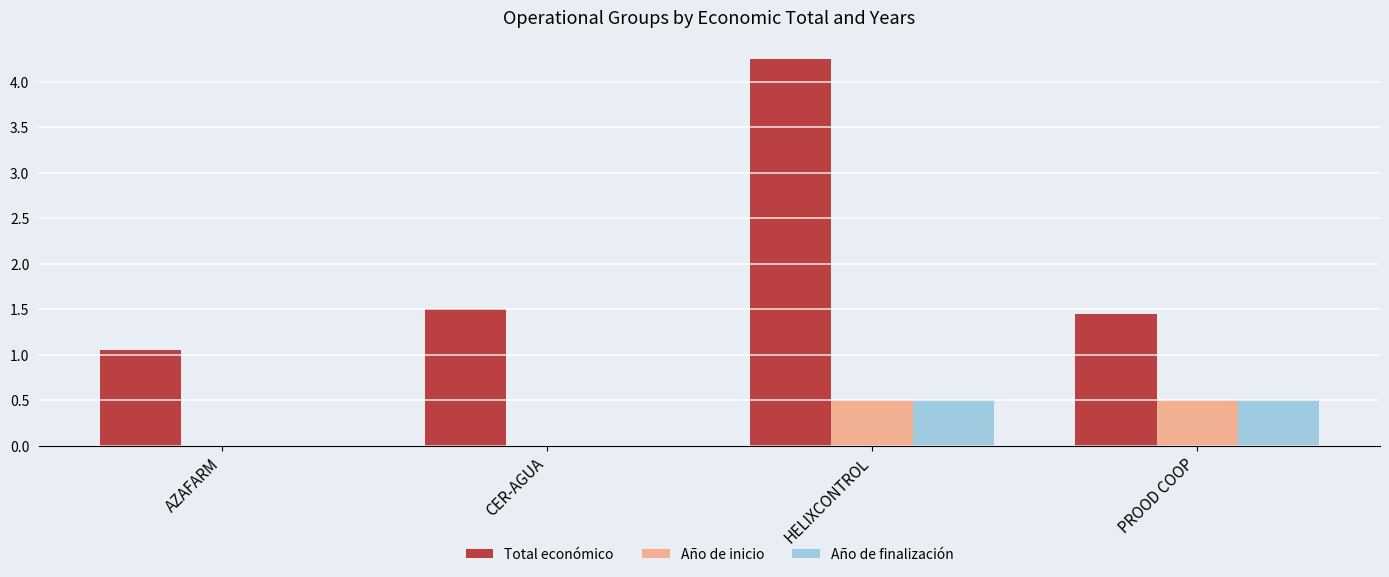

Are the bars horizontal?

No